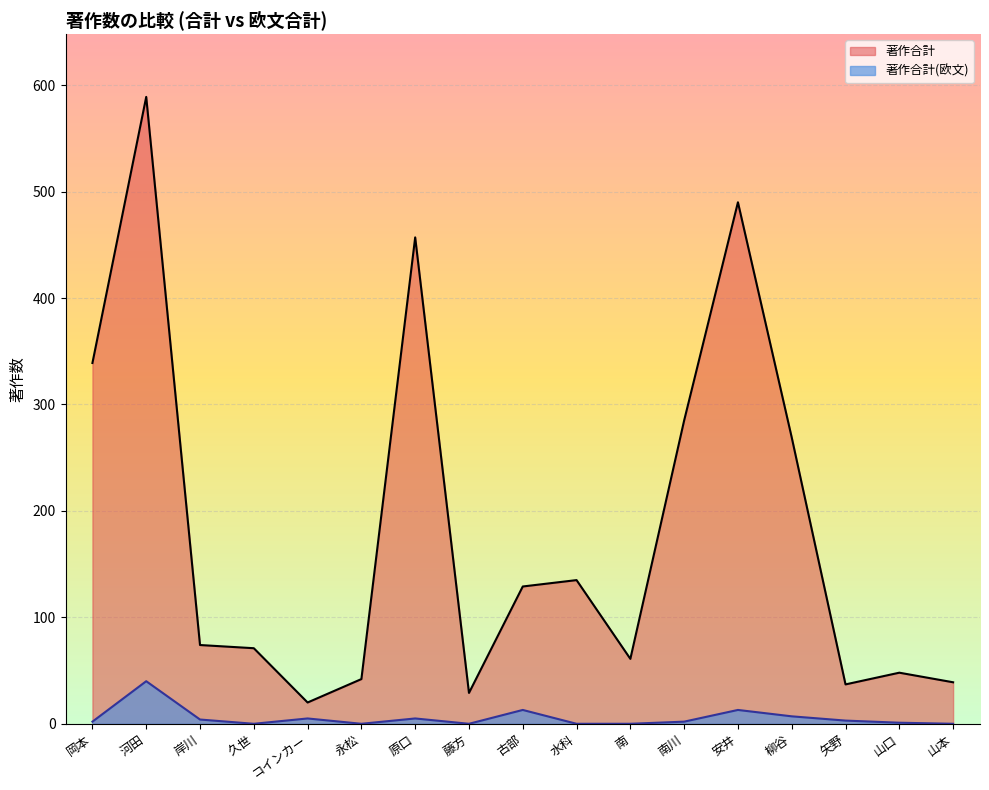

What are all the series names shown in the legend?

著作合計, 著作合計(欧文)